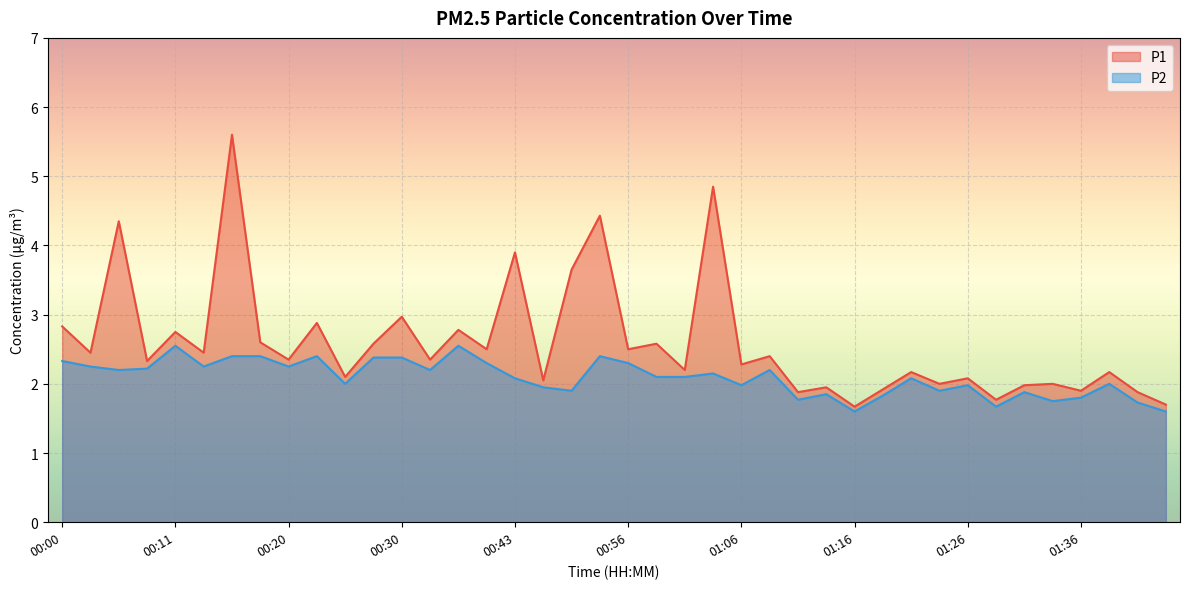

What is the spread (max minus min) of values at 01:13?

0.1